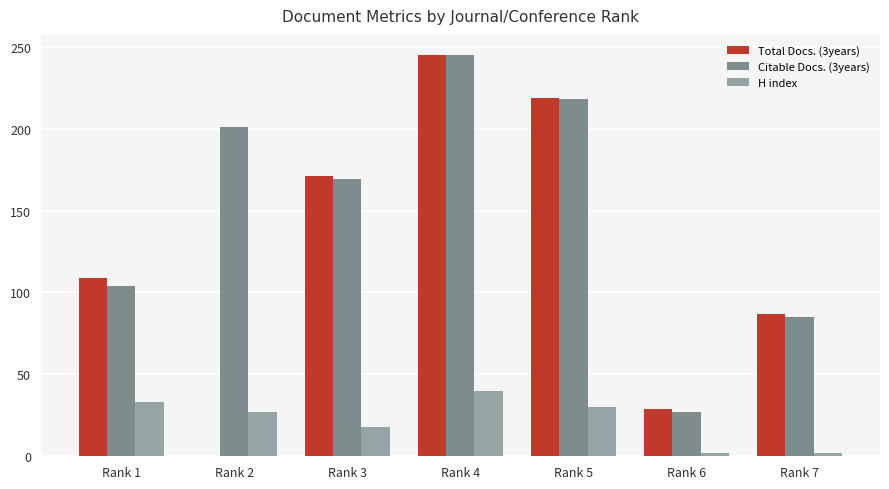

What is the maximum value for Citable Docs. (3years)?

245